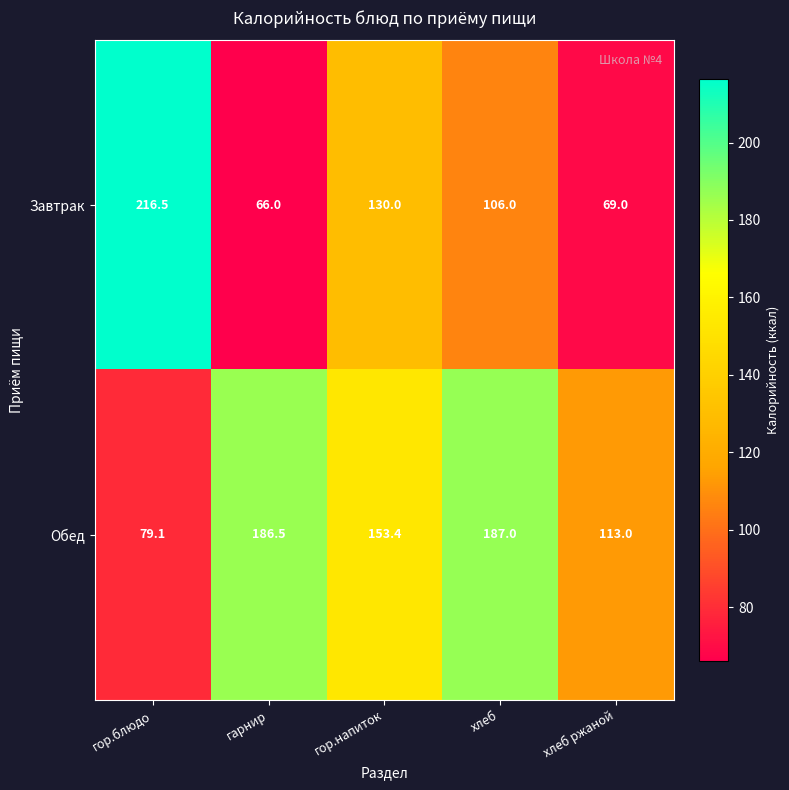

At which category does the chart reach its minimum across all series?

гарнир